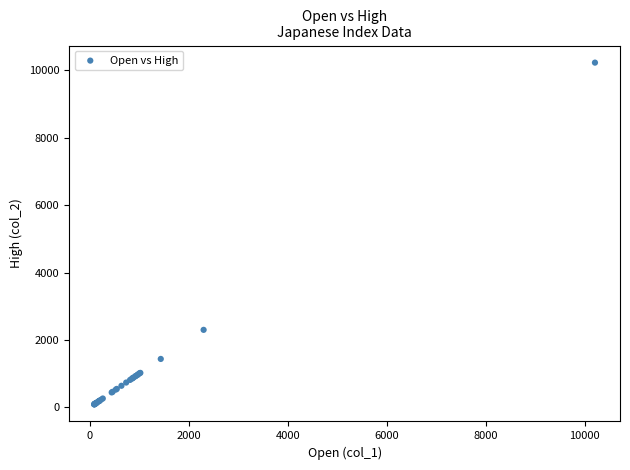

What Y value in the scatter plot is closest to 5161?

2301.4